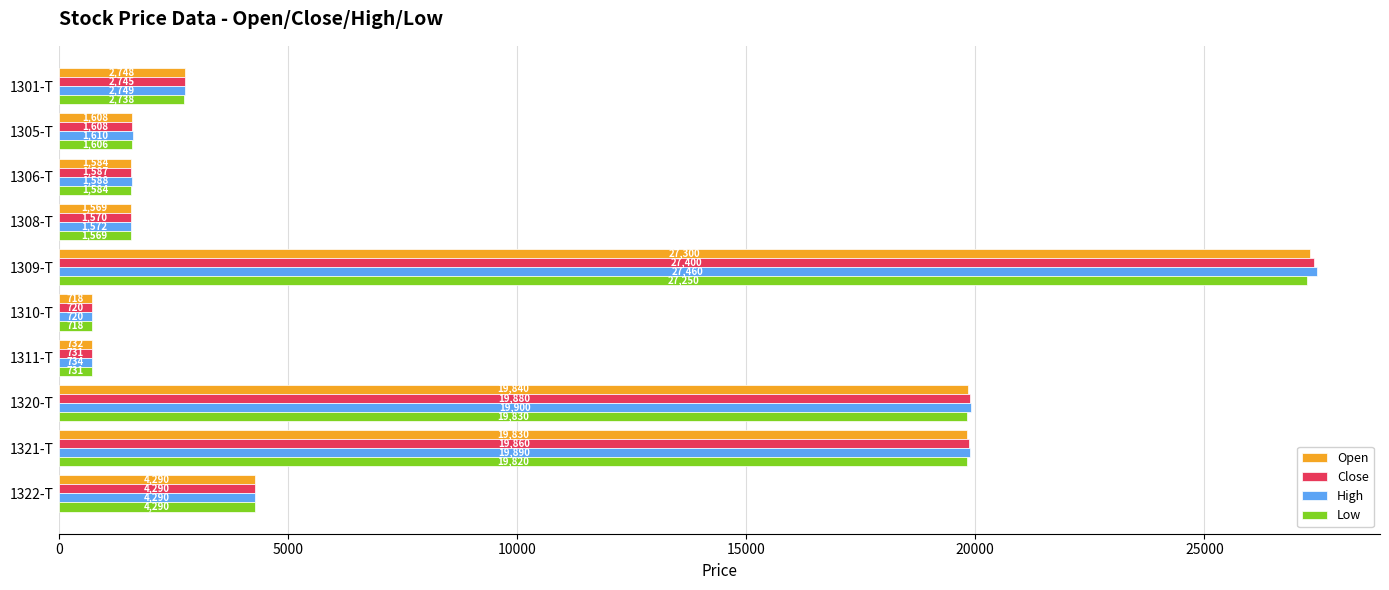

What is the spread (max minus min) of values at 1311-T?

3